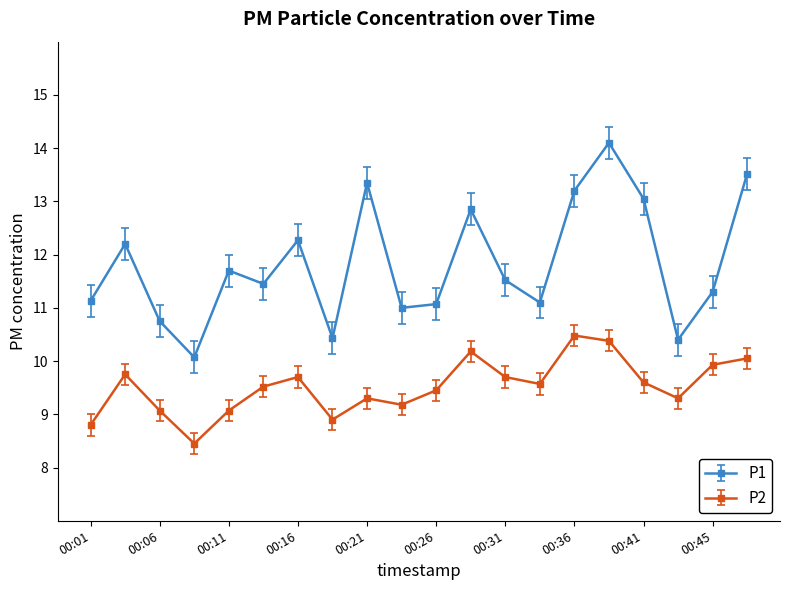

True or false: P1 and P2 intersect in this chart.

False